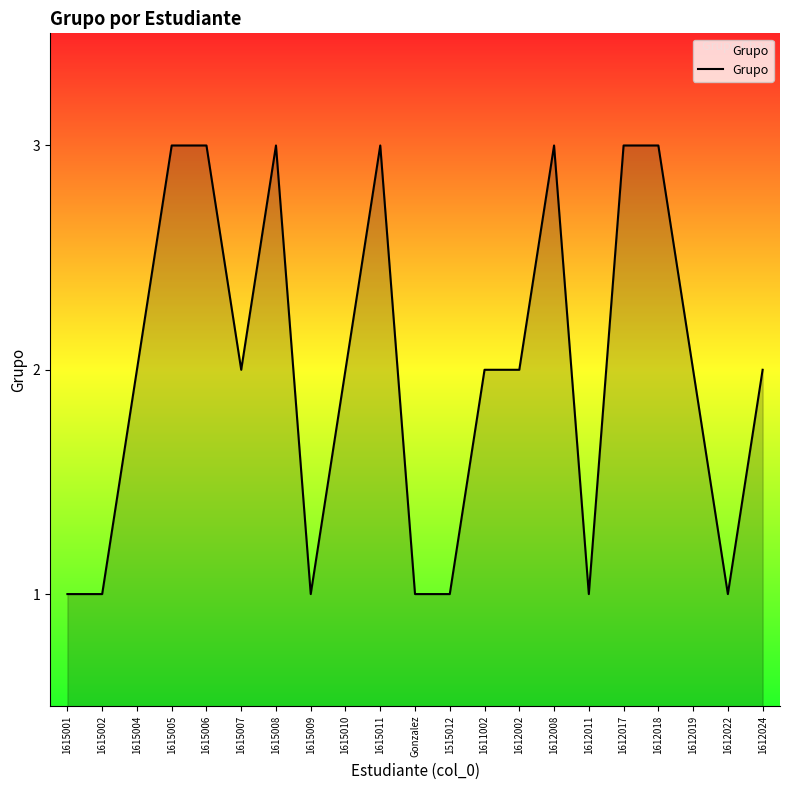

Reading right to left, transcribe all the data shown in this chart.

1612024=2	1612022=1	1612019=2	1612018=3	1612017=3	1612011=1	1612008=3	1612002=2	1611002=2	1515012=1	Gonzalez=1	1615011=3	1615010=2	1615009=1	1615008=3	1615007=2	1615006=3	1615005=3	1615004=2	1615002=1	1615001=1